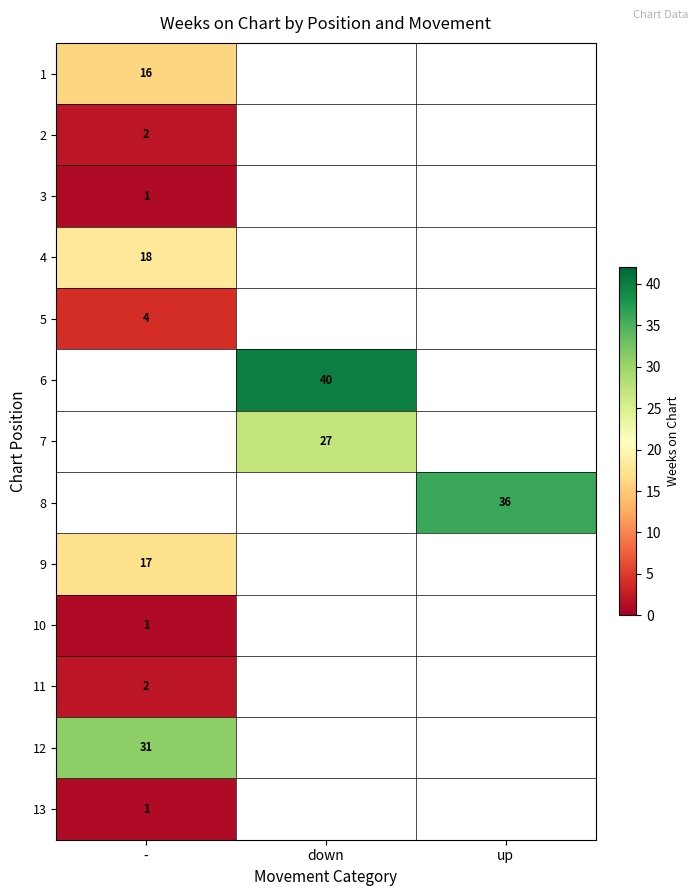

The 8 series shows 36 at up. True or false?

True